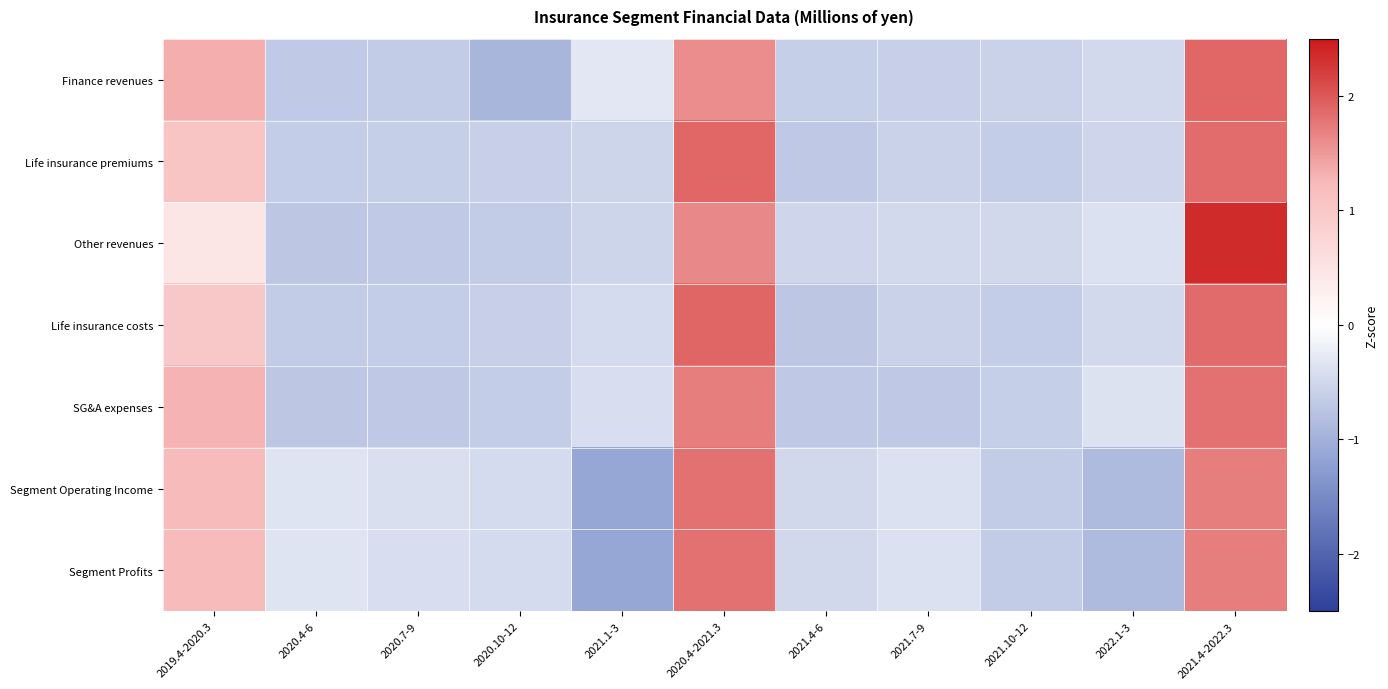

What is the difference between the highest and lowest values at 2021.4-6?

0.2